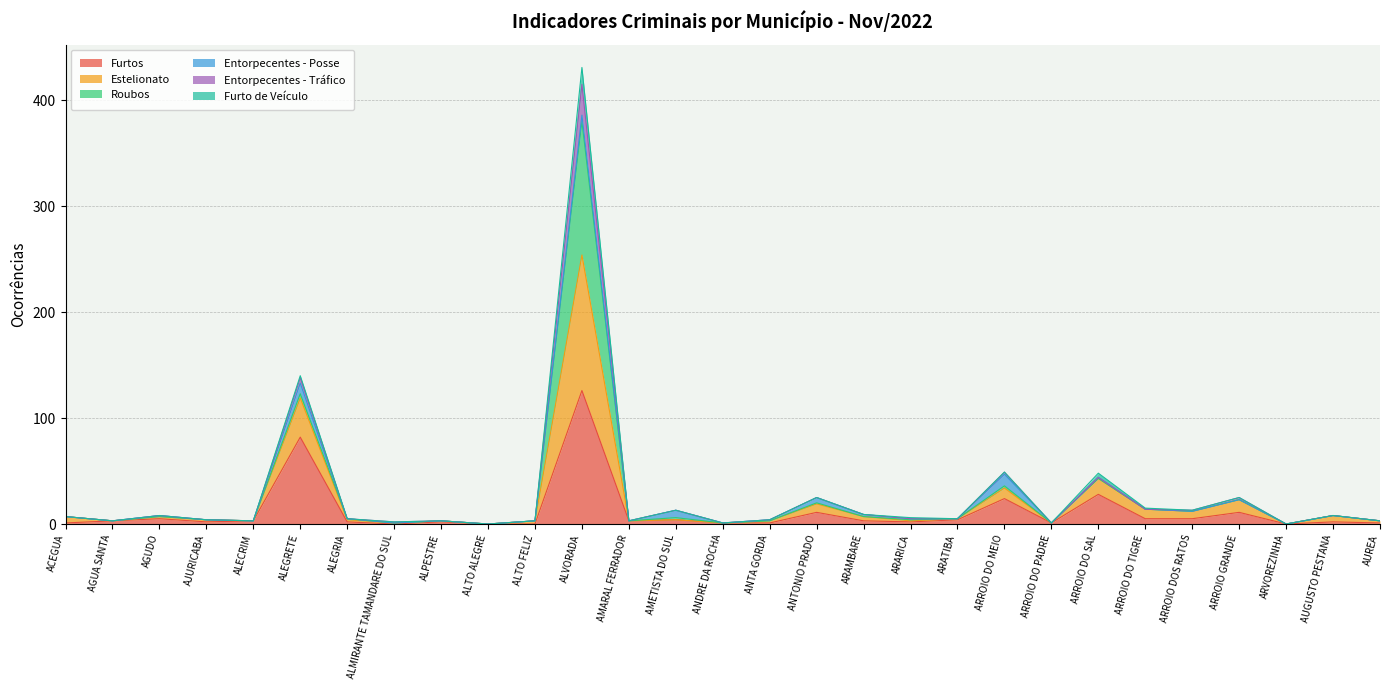

Does the chart have visible grid lines?

Yes